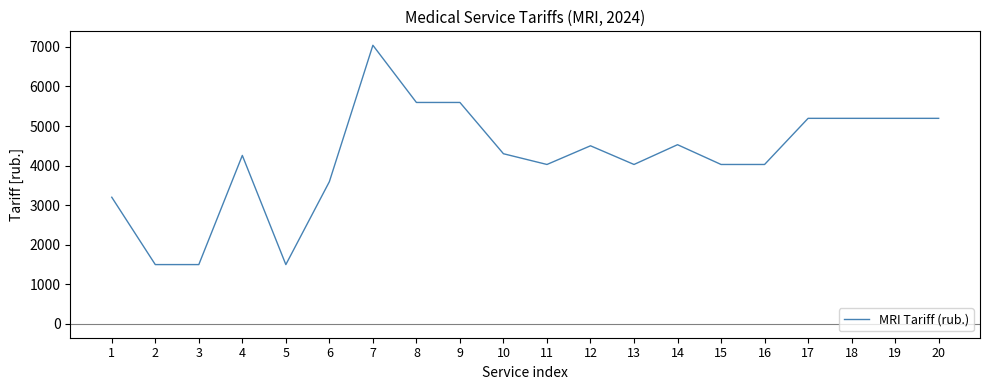

Approximately how many times larger is the value at 8 compared to 3?

3.7